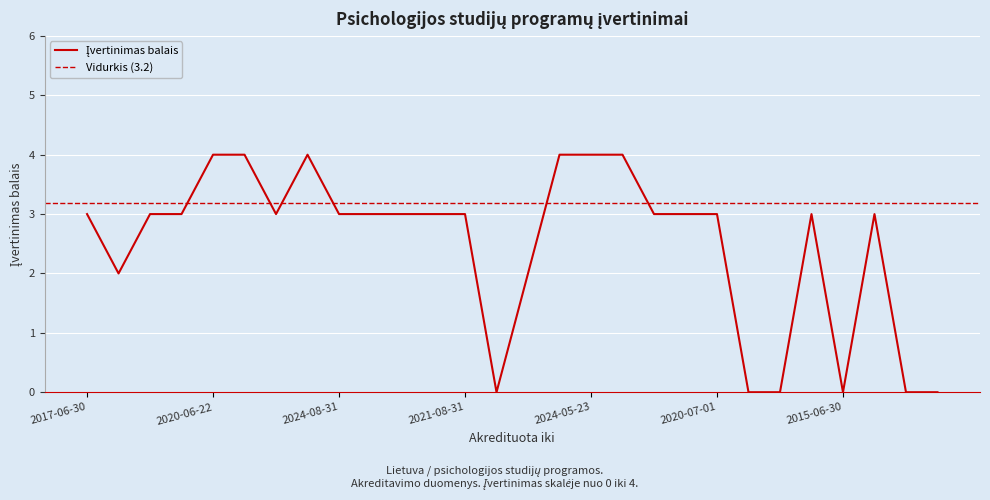

True or false: the data shows 3 at 2021-08-31.

True